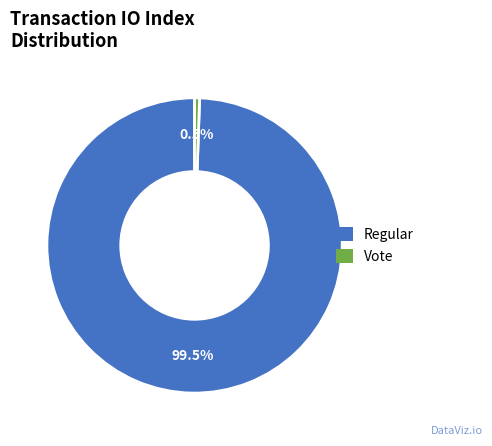

How many slices are in this pie chart?

2